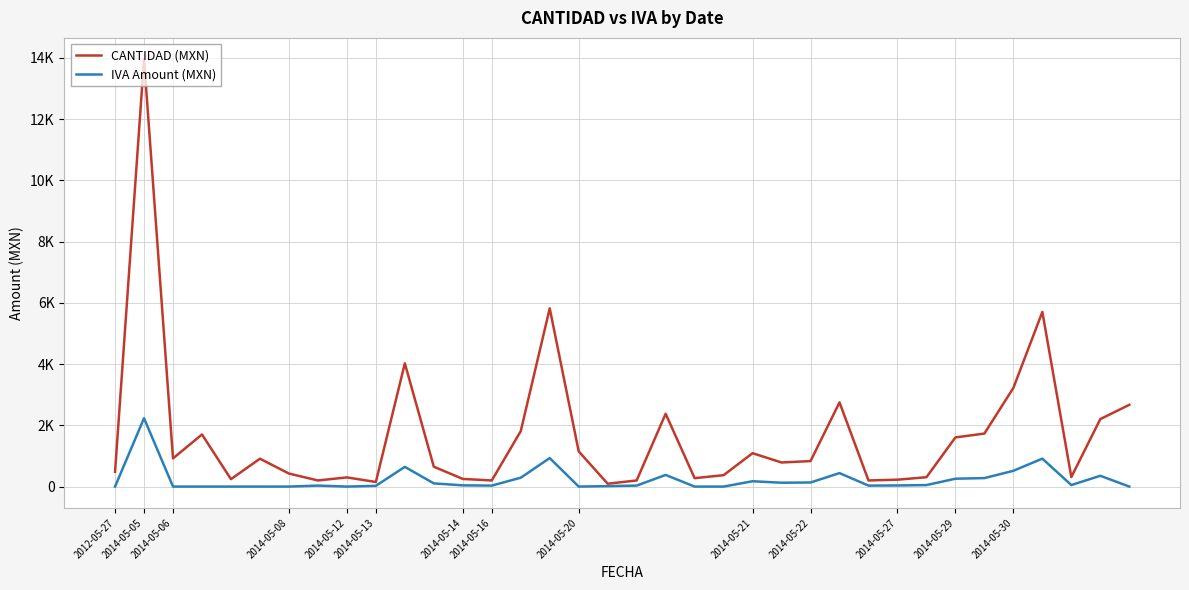

List the series in order of their overall mean, highest first.

CANTIDAD (MXN), IVA Amount (MXN)